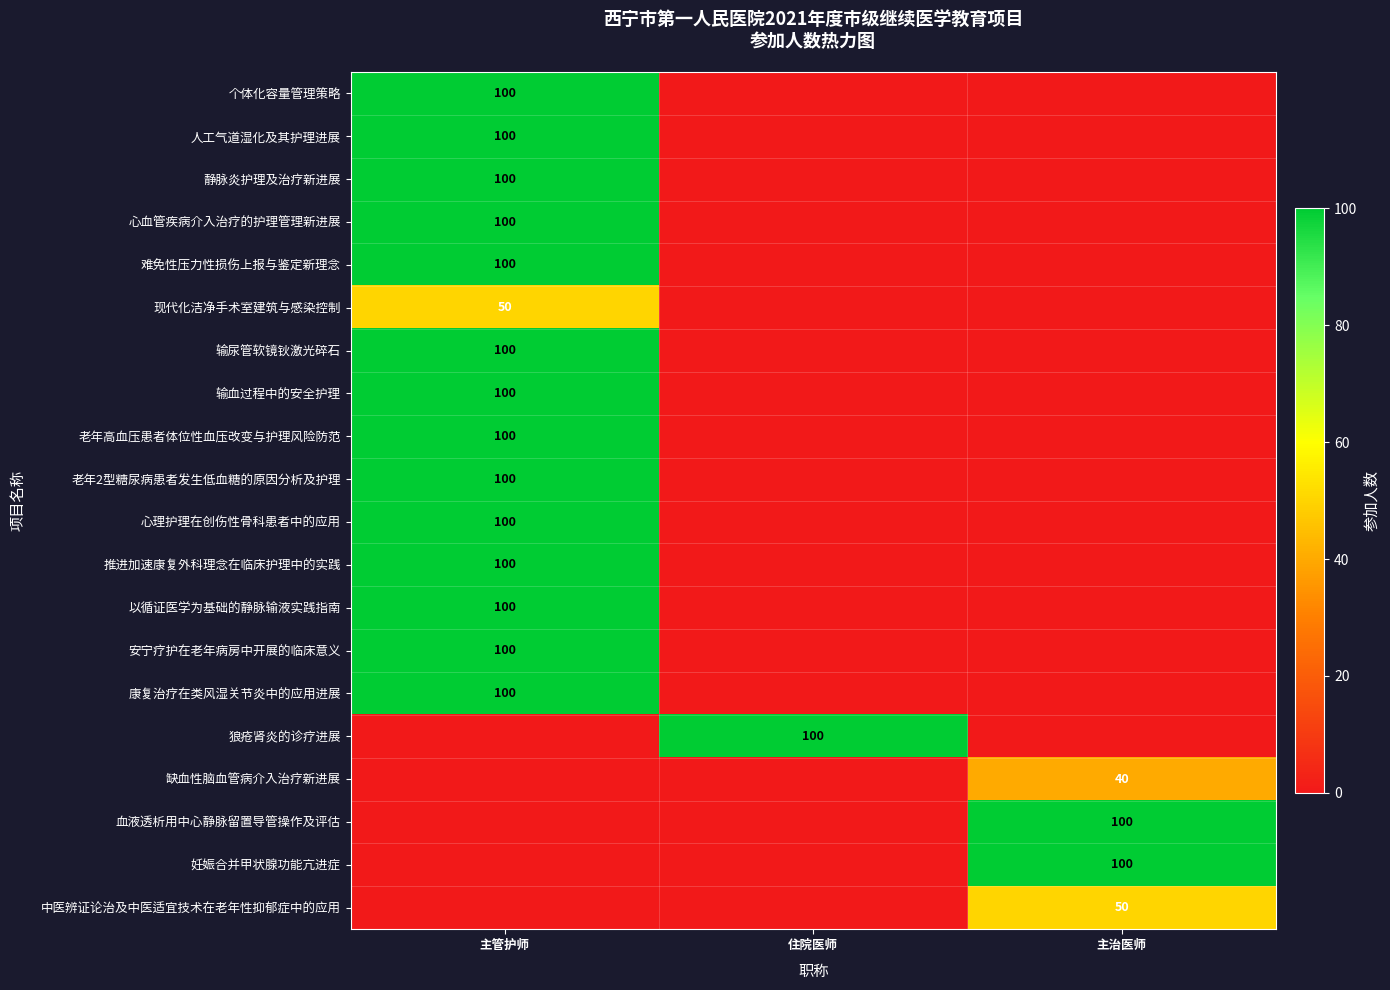

True or false: 难免性压力性损伤上报与鉴定新理念 has a value of 100 at 主管护师.

True